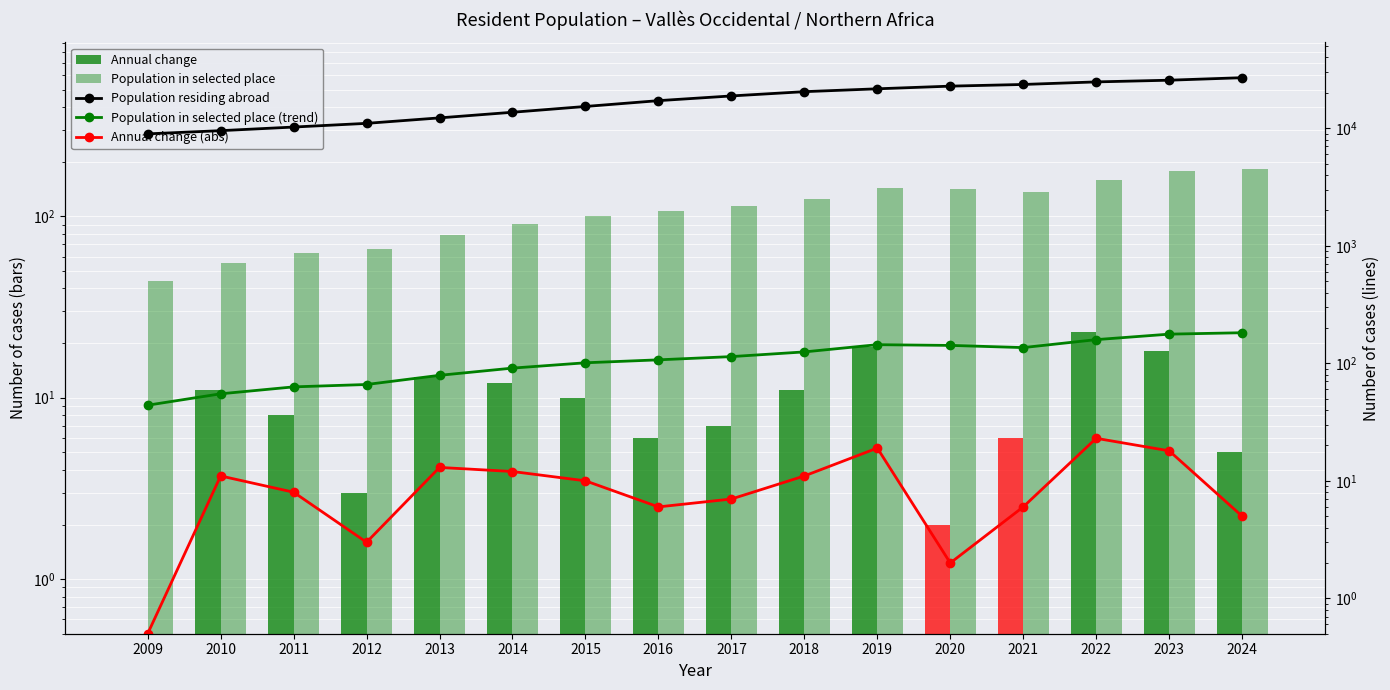

Reading left to right, extract all data points from this chart.

Annual change: 2009=0.5	2010=11.0	2011=8.0	2012=3.0	2013=13.0	2014=12.0	2015=10.0	2016=6.0	2017=7.0	2018=11.0	2019=19.0	2020=2.0	2021=6.0	2022=23.0	2023=18.0	2024=5.0
Population in selected place: 2009=44.0	2010=55.0	2011=63.0	2012=66.0	2013=79.0	2014=91.0	2015=101.0	2016=107.0	2017=114.0	2018=125.0	2019=144.0	2020=142.0	2021=136.0	2022=159.0	2023=177.0	2024=182.0
Population residing abroad: 2009=8957.0	2010=9537.0	2011=10235.0	2012=11005.0	2013=12250.0	2014=13677.0	2015=15320.0	2016=17168.0	2017=18831.0	2018=20474.0	2019=21656.0	2020=22816.0	2021=23577.0	2022=24792.0	2023=25628.0	2024=26917.0
Population in selected place (trend): 2009=44.0	2010=55.0	2011=63.0	2012=66.0	2013=79.0	2014=91.0	2015=101.0	2016=107.0	2017=114.0	2018=125.0	2019=144.0	2020=142.0	2021=136.0	2022=159.0	2023=177.0	2024=182.0
Annual change (abs): 2009=0.5	2010=11.0	2011=8.0	2012=3.0	2013=13.0	2014=12.0	2015=10.0	2016=6.0	2017=7.0	2018=11.0	2019=19.0	2020=2.0	2021=6.0	2022=23.0	2023=18.0	2024=5.0